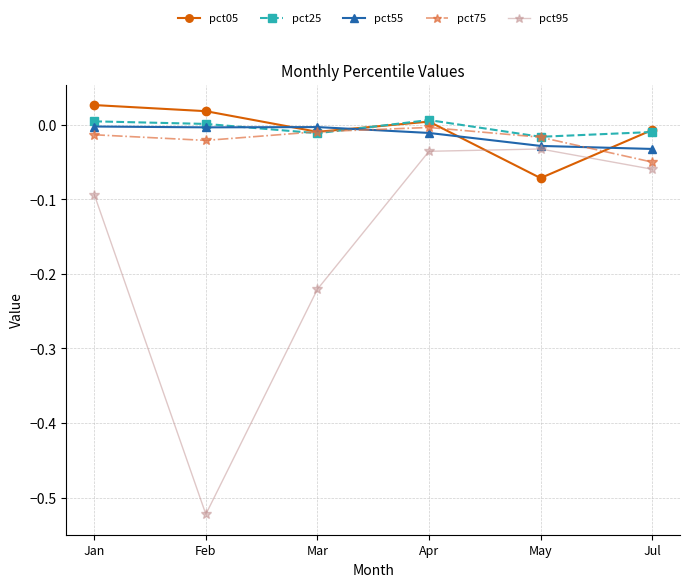

The pct05 series shows 0.0 at Apr. True or false?

True